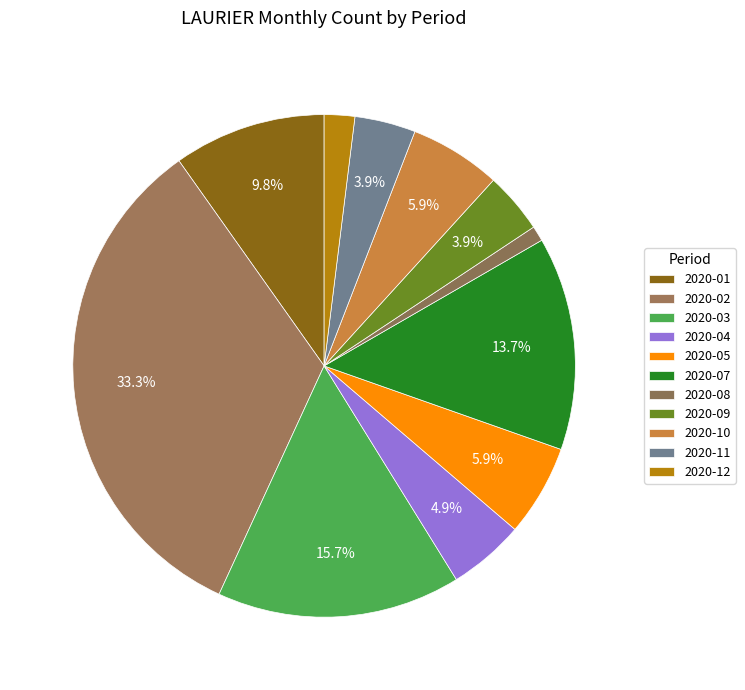

How many segments does this pie chart have?

11